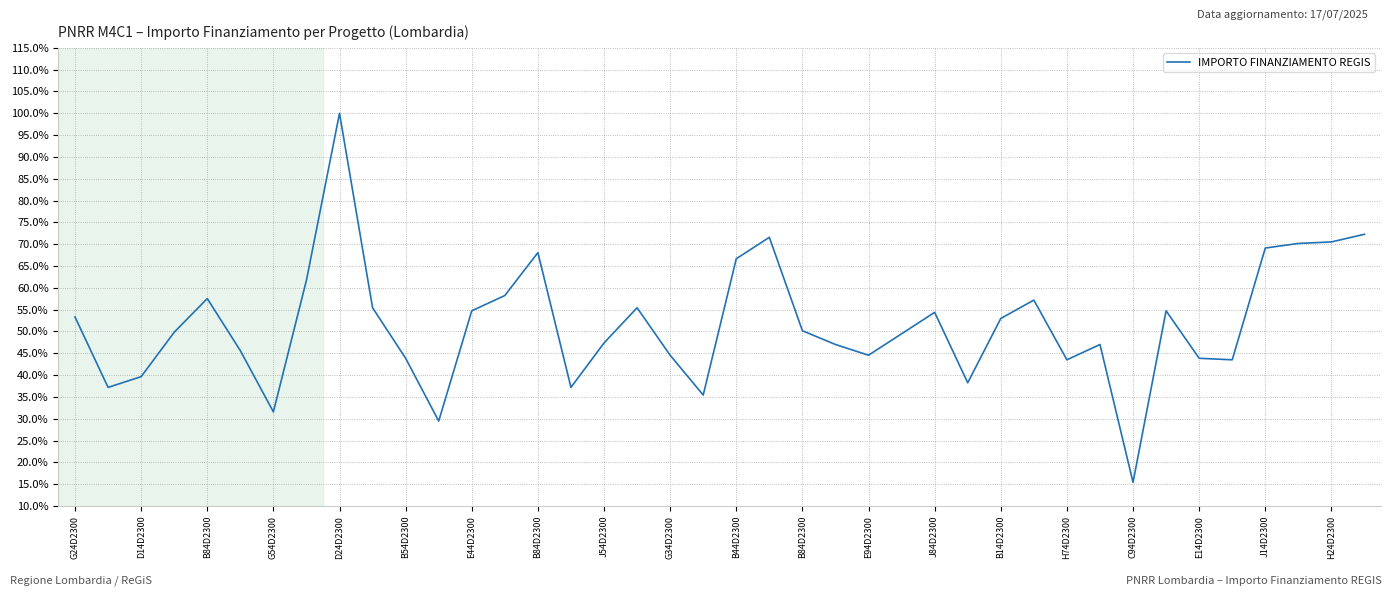

What is the value of the 1st point from the left?

0.5